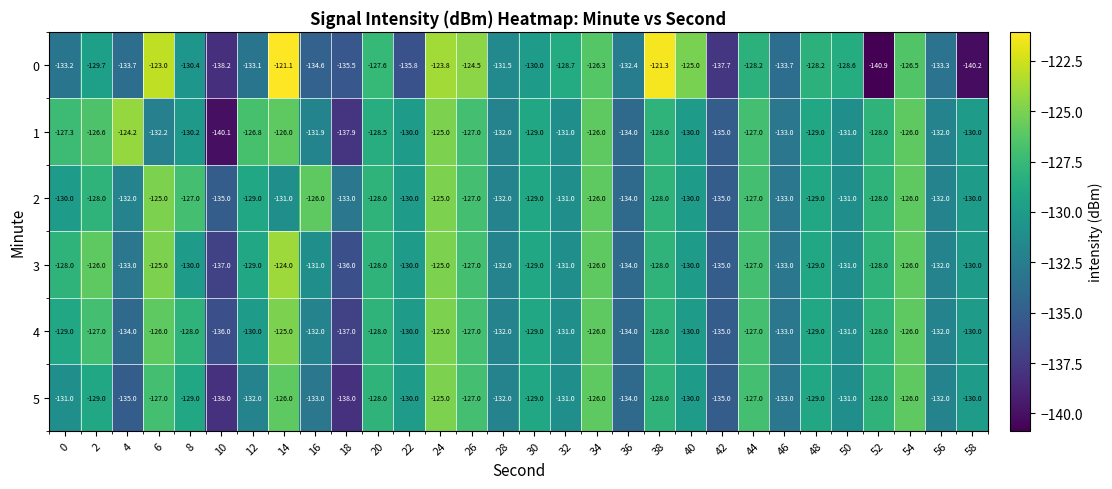

What is the difference between the second highest and second lowest values in the 1 series?

12.9